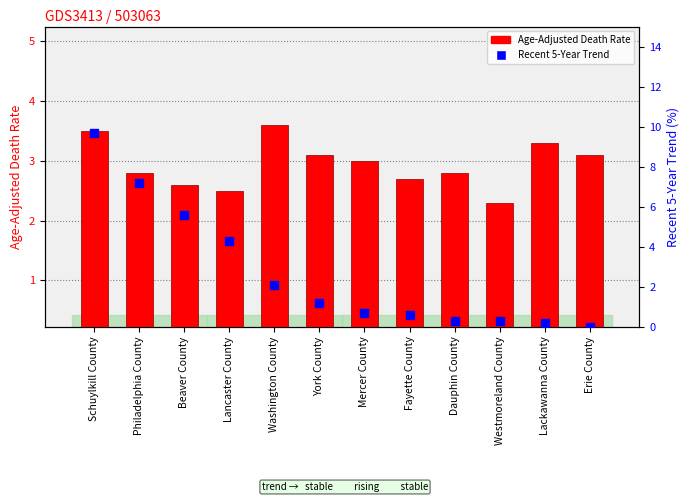

Which series reaches the minimum Y coordinate?

Recent 5-Year Trend